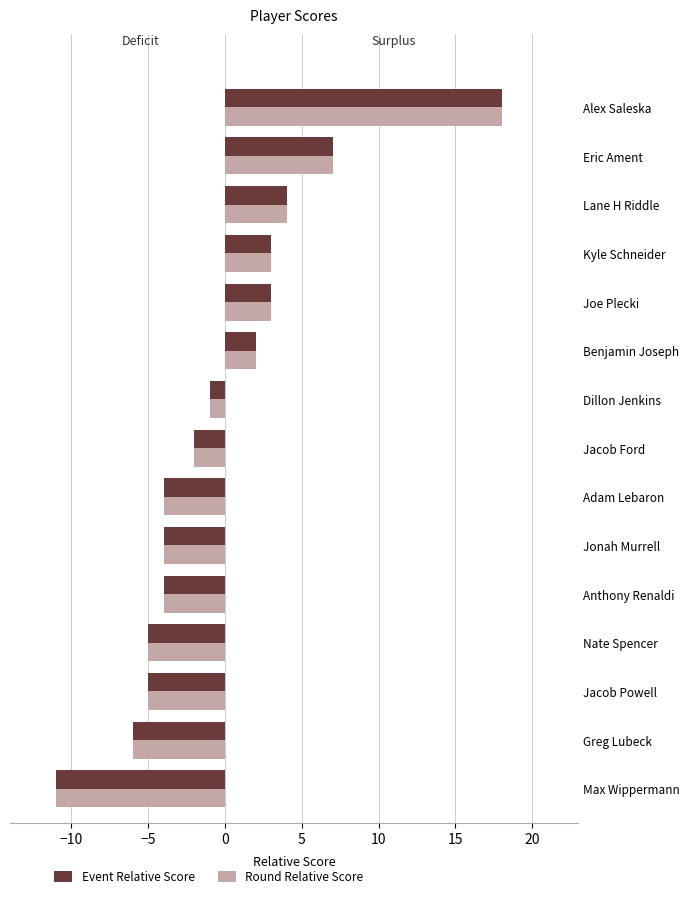

What value does the Round Relative Score series have at Kyle Schneider?

3